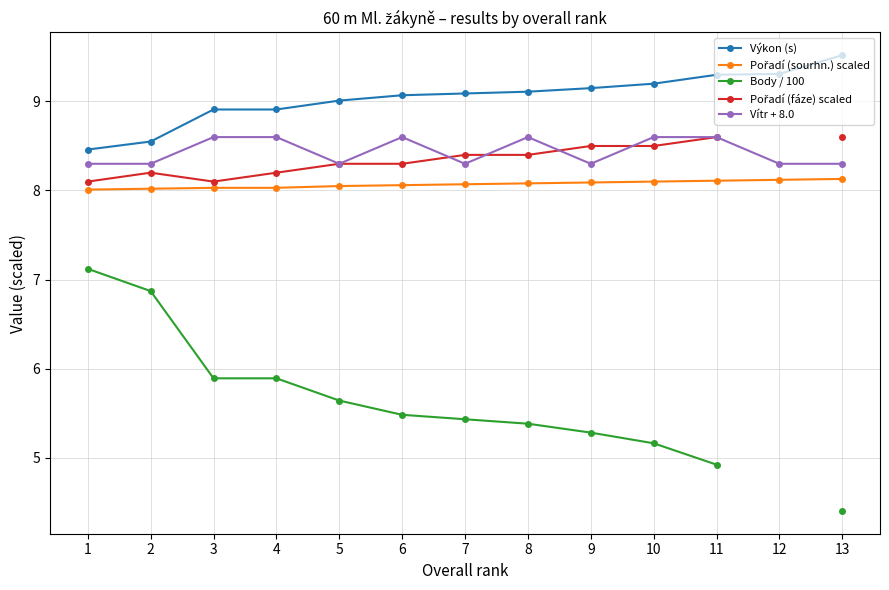

What is the highest value of the Body / 100 series?

7.1